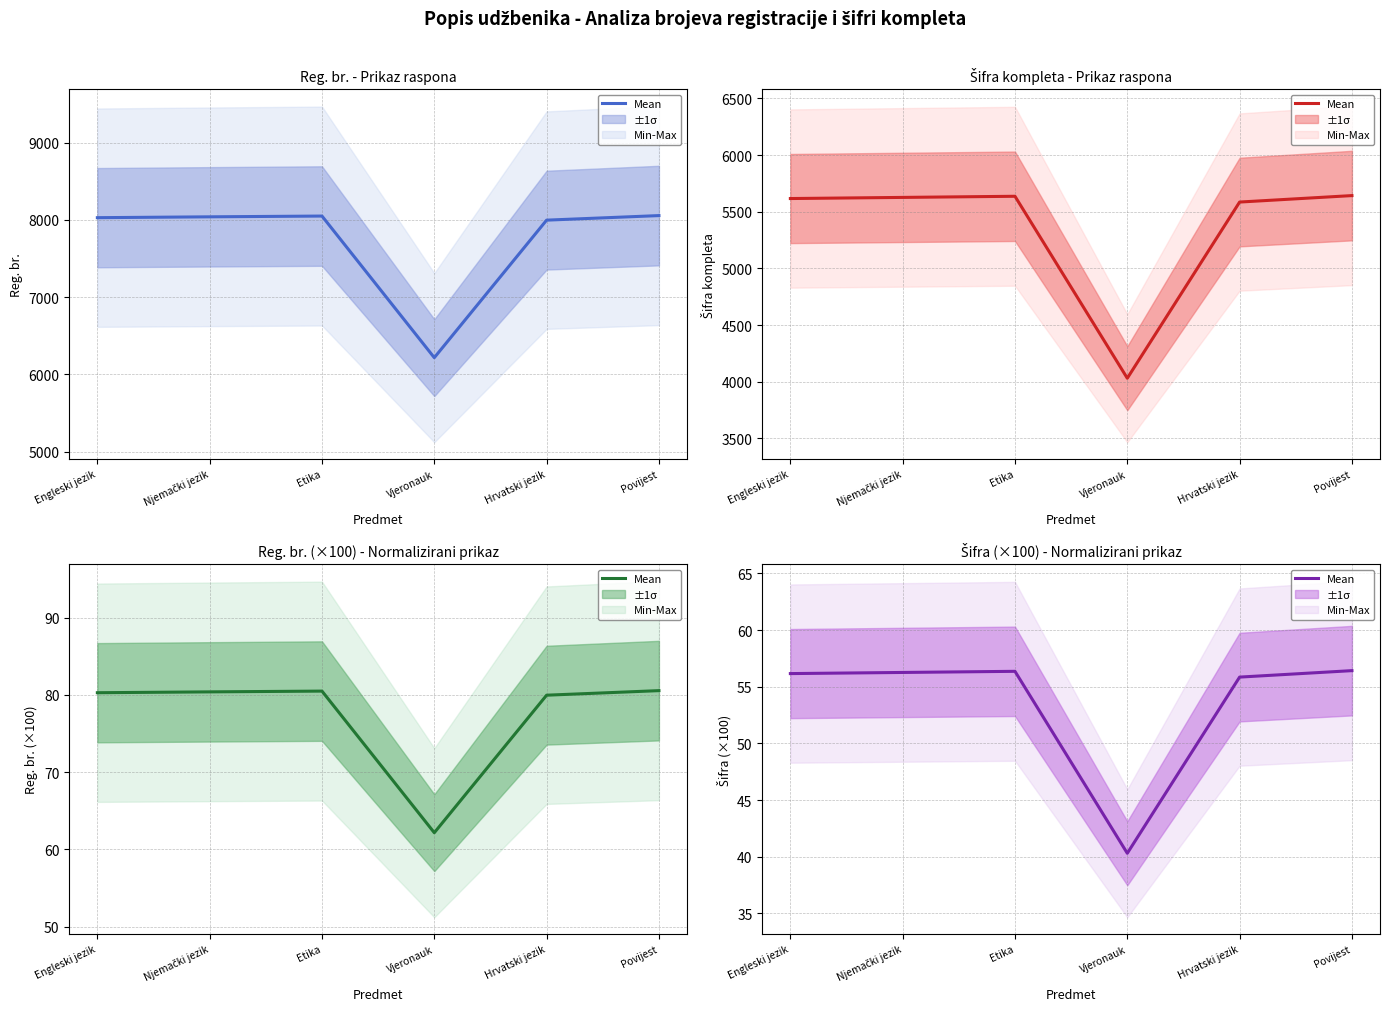

The chart shows a value of 15.4 at Hrvatski jezik. True or false?

False